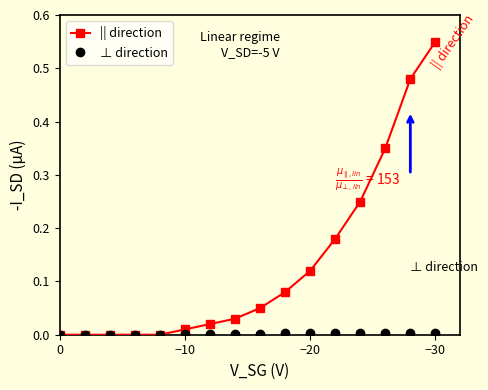

True or false: ⊥ direction has more than 2 points higher than both neighbors.

False